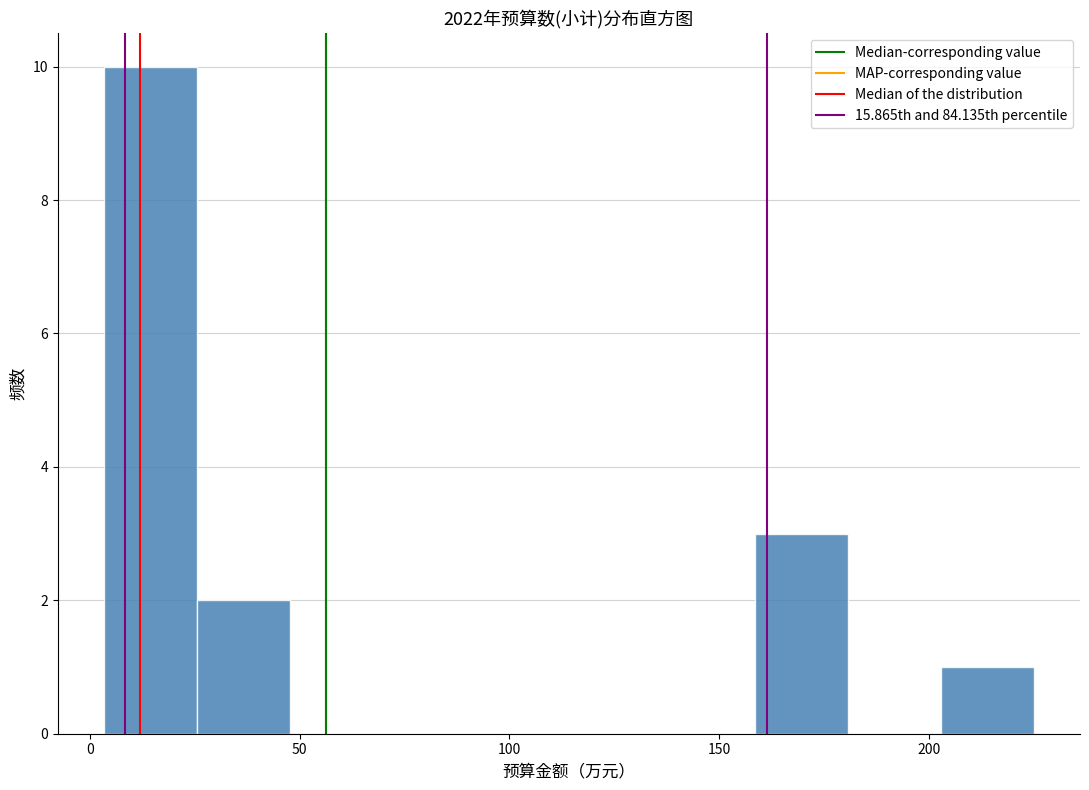

Reading left to right, transcribe this chart: for each bar, give the range it covers on the x-axis and its height. Neither the bar edges nor the heights are printed on the chart, so give them approximately, as read against the axes.

5 to 25: 10
25 to 50: 2
50 to 70: 0
70 to 90: 0
90 to 115: 0
115 to 135: 0
135 to 160: 0
160 to 180: 3
180 to 205: 0
205 to 225: 1